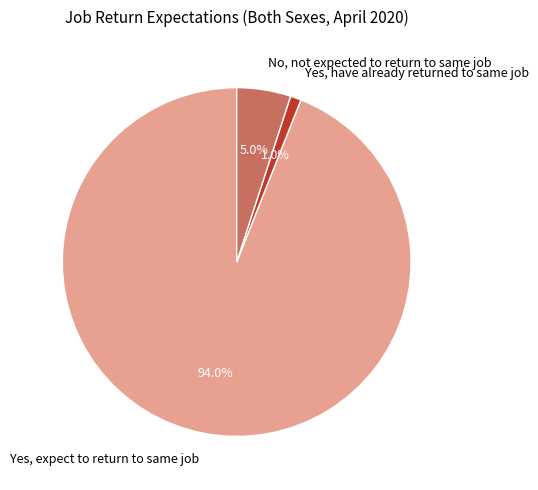

What percentage is NOT represented by Yes, have already returned to same job?

99.0%